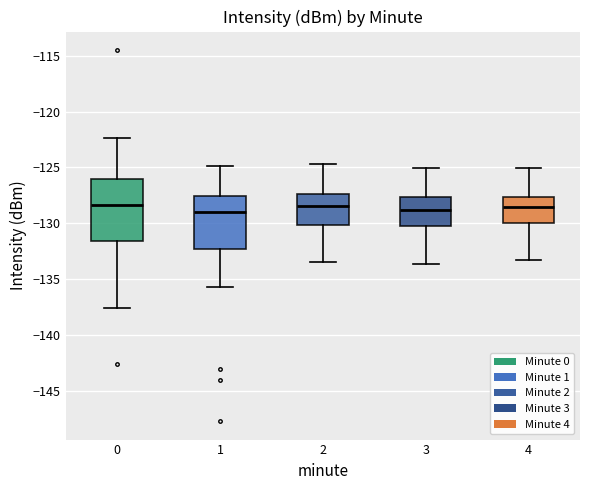

Reading left to right, transcribe this box plot: for each box, give where its median line is, the range the box spans, and where its two whiskers end, as read against the y-axis. The values are not printed on the chart, so give them approximately, as read against the axis.

0: median -128.5, box -131.5 to -126.0, whiskers -137.5 to -122.5
1: median -129.0, box -132.5 to -127.5, whiskers -135.5 to -125.0
2: median -128.5, box -130.0 to -127.5, whiskers -133.5 to -124.5
3: median -129.0, box -130.5 to -127.5, whiskers -133.5 to -125.0
4: median -128.5, box -130.0 to -127.5, whiskers -133.5 to -125.0